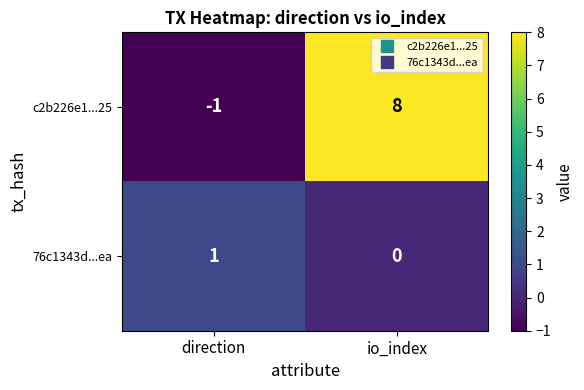

Which series has the widest spread of values?

c2b226e1...25